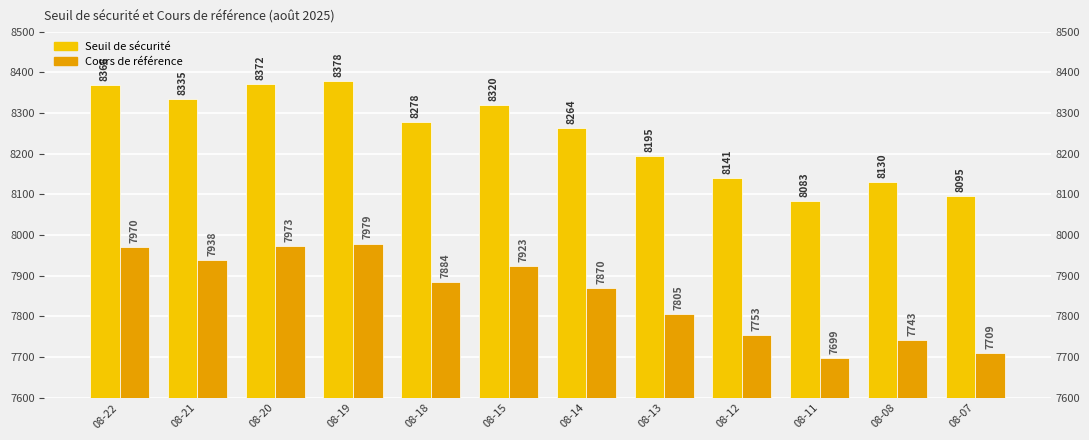

Where does the Cours de référence series first go above 7884?

08-22